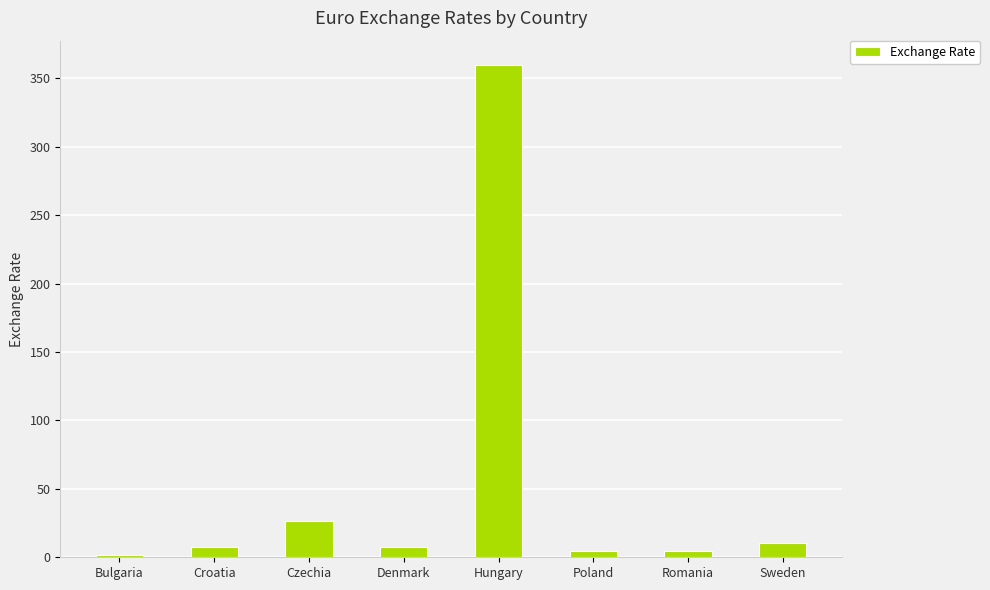

What is the value of the 7th bar from the left?

4.9